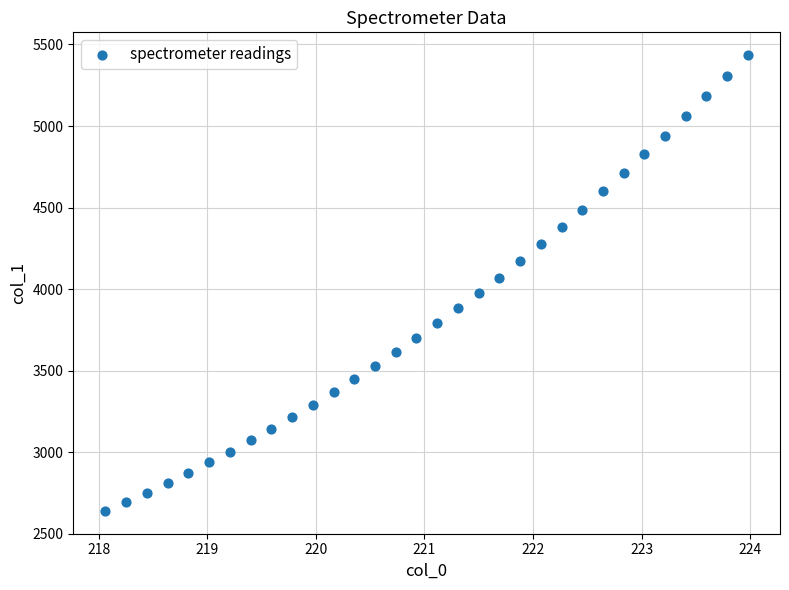

What is the range of Y values (max minus min)?

2795.4